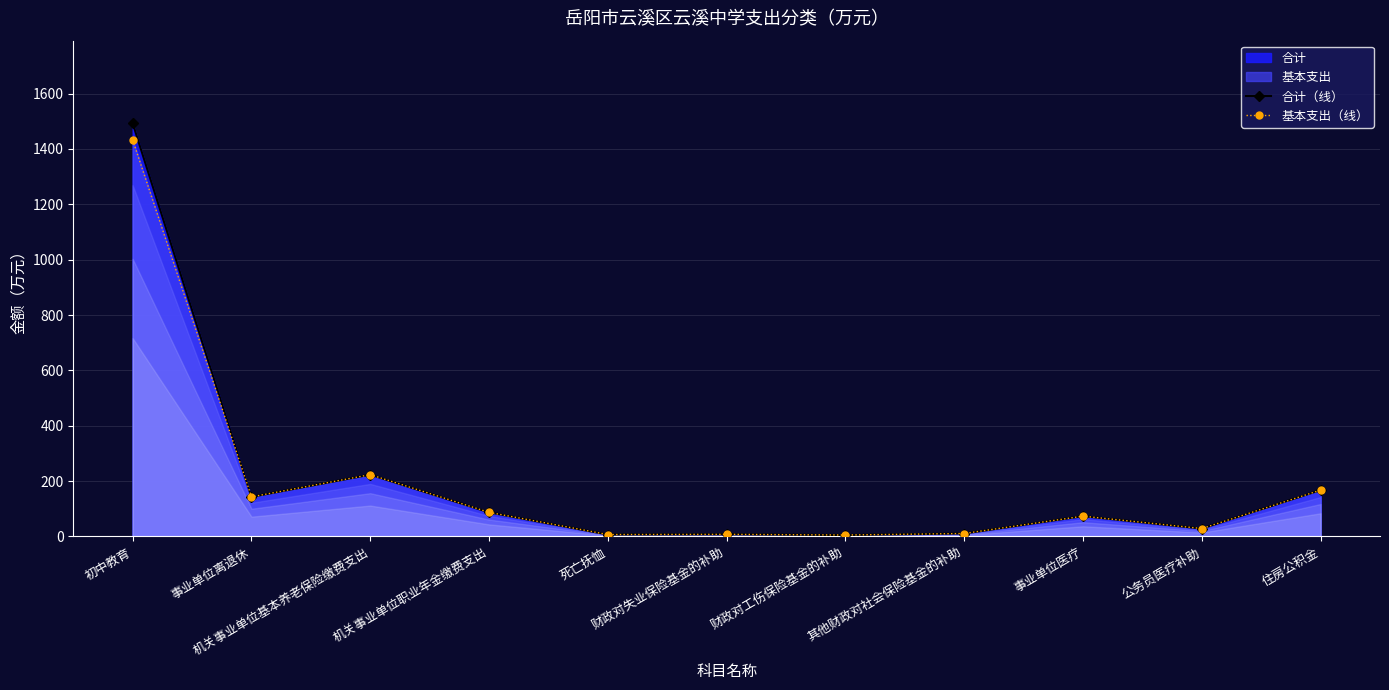

Reading left to right, extract all data points from this chart.

合计（线）: 初中教育=1492.8	事业单位离退休=143.0	机关事业单位基本养老保险缴费支出=223.3	机关事业单位职业年金缴费支出=87.1	死亡抚恤=6.9	财政对失业保险基金的补助=7.6	财政对工伤保险基金的补助=5.2	其他财政对社会保险基金的补助=10.7	事业单位医疗=73.4	公务员医疗补助=28.5	住房公积金=167.5
基本支出（线）: 初中教育=1432.8	事业单位离退休=143.0	机关事业单位基本养老保险缴费支出=223.3	机关事业单位职业年金缴费支出=87.1	死亡抚恤=6.9	财政对失业保险基金的补助=7.6	财政对工伤保险基金的补助=5.2	其他财政对社会保险基金的补助=10.7	事业单位医疗=73.4	公务员医疗补助=28.5	住房公积金=167.5